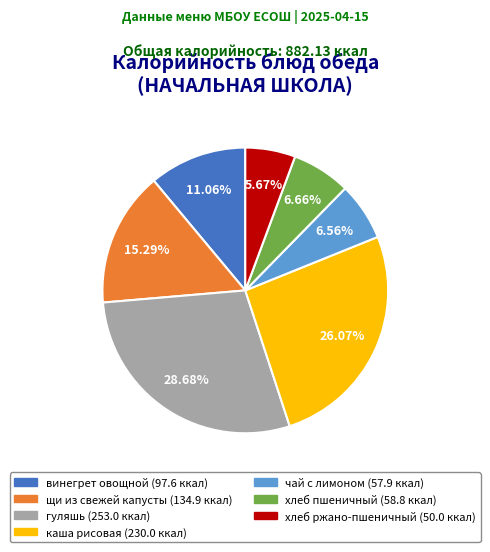

What percentage do хлеб пшеничный and чай с лимоном together represent?

13.2%